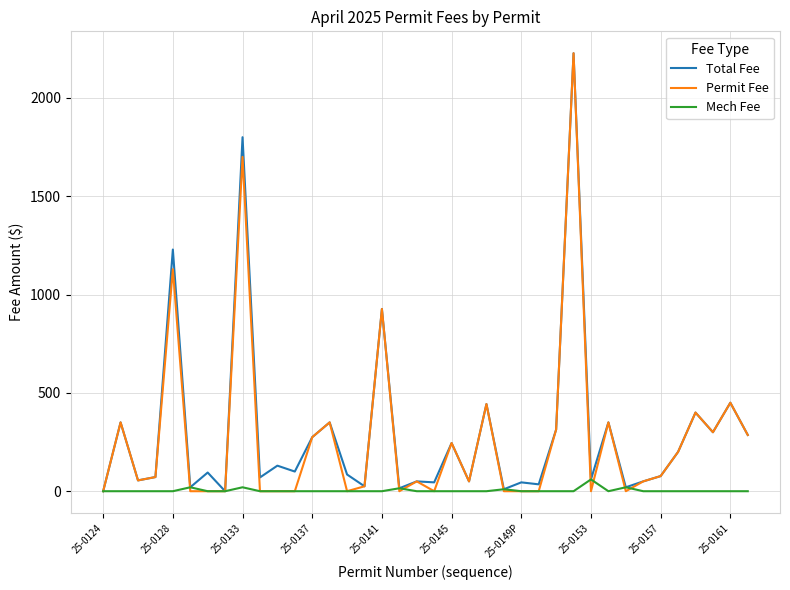

What is the highest value of the Mech Fee series?

60.0